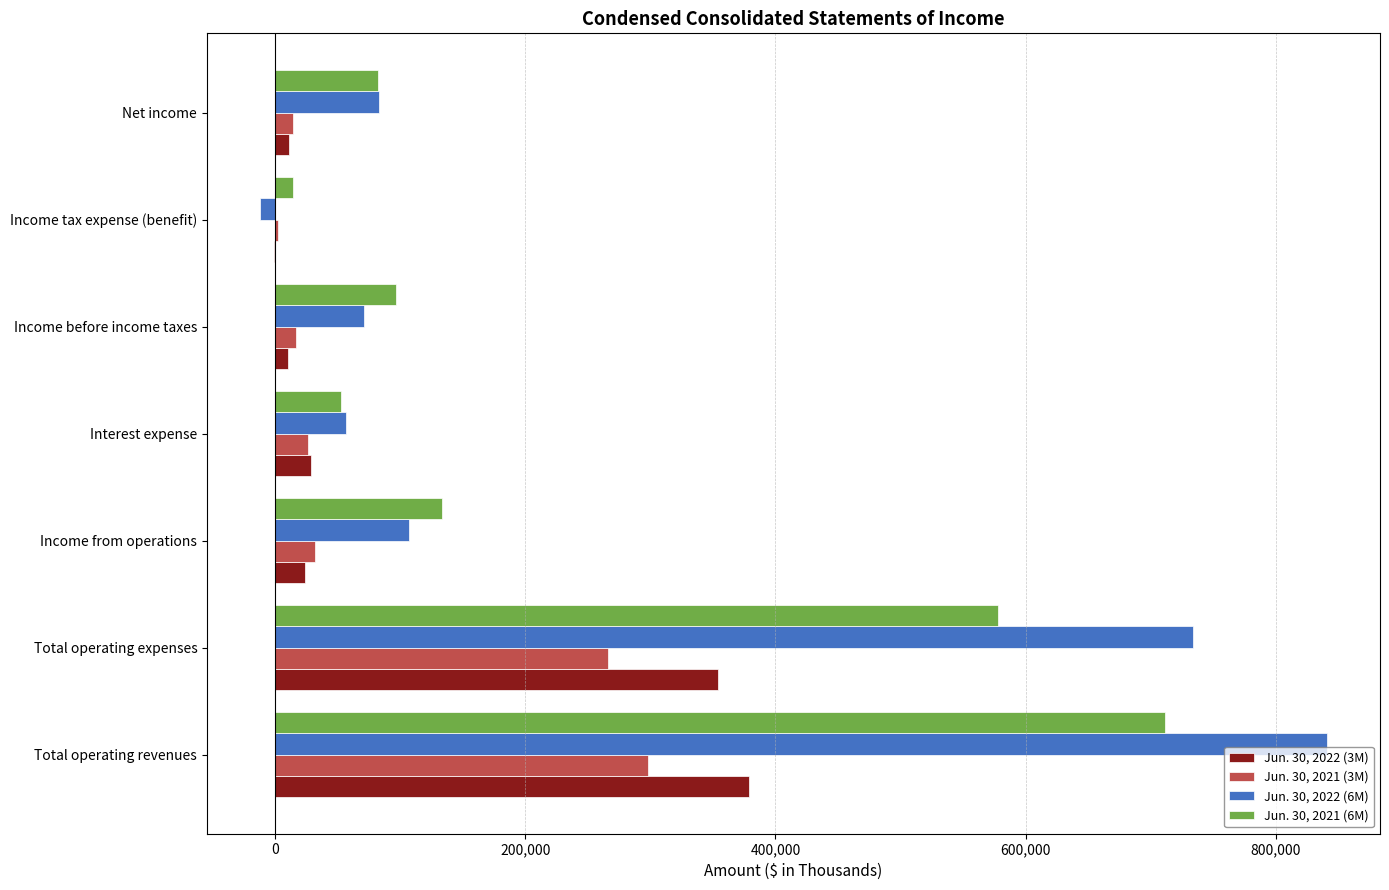

At which category is the sum across all series the highest?

Total operating revenues